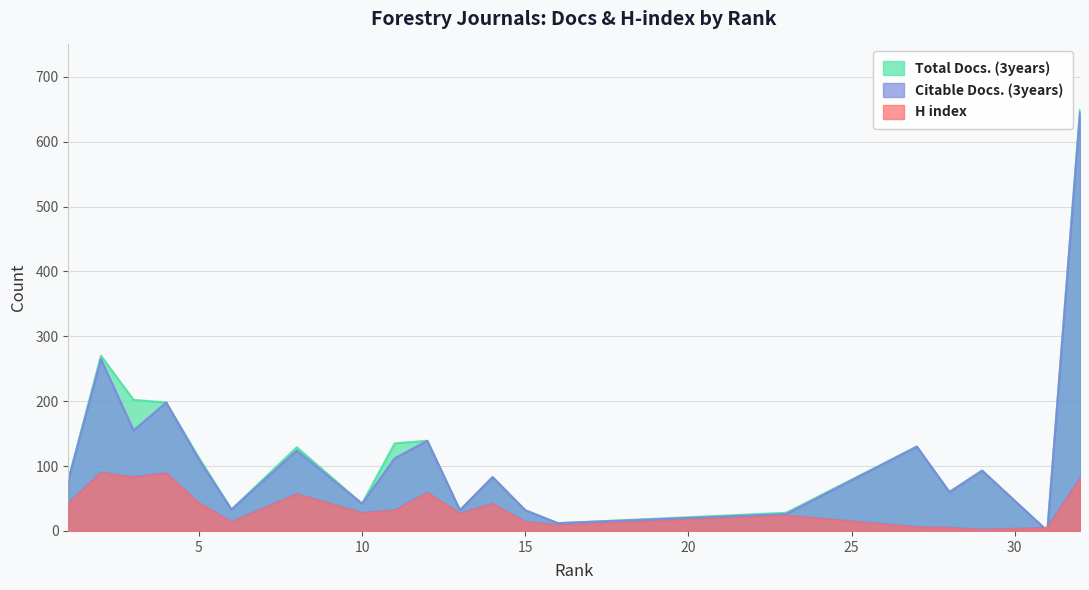

Rank the series by their maximum value, from highest to lowest.

Total Docs. (3years), Citable Docs. (3years), H index